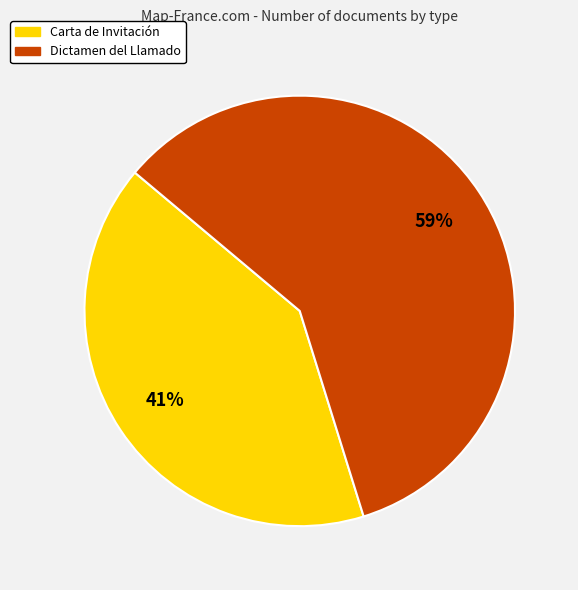

Combined, do Dictamen del Llamado and Carta de Invitación account for over 50%?

Yes